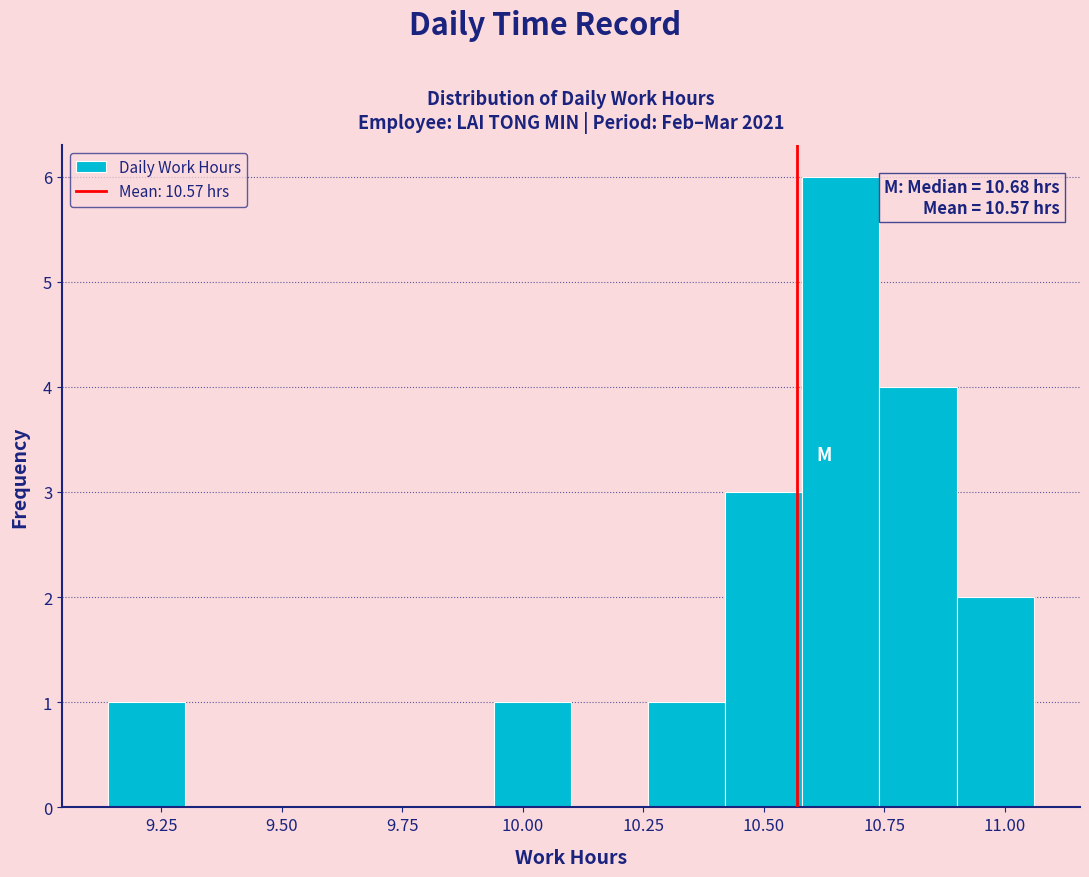

Read against the x-axis, roughly where is the centre of the tallest bar?

10.65